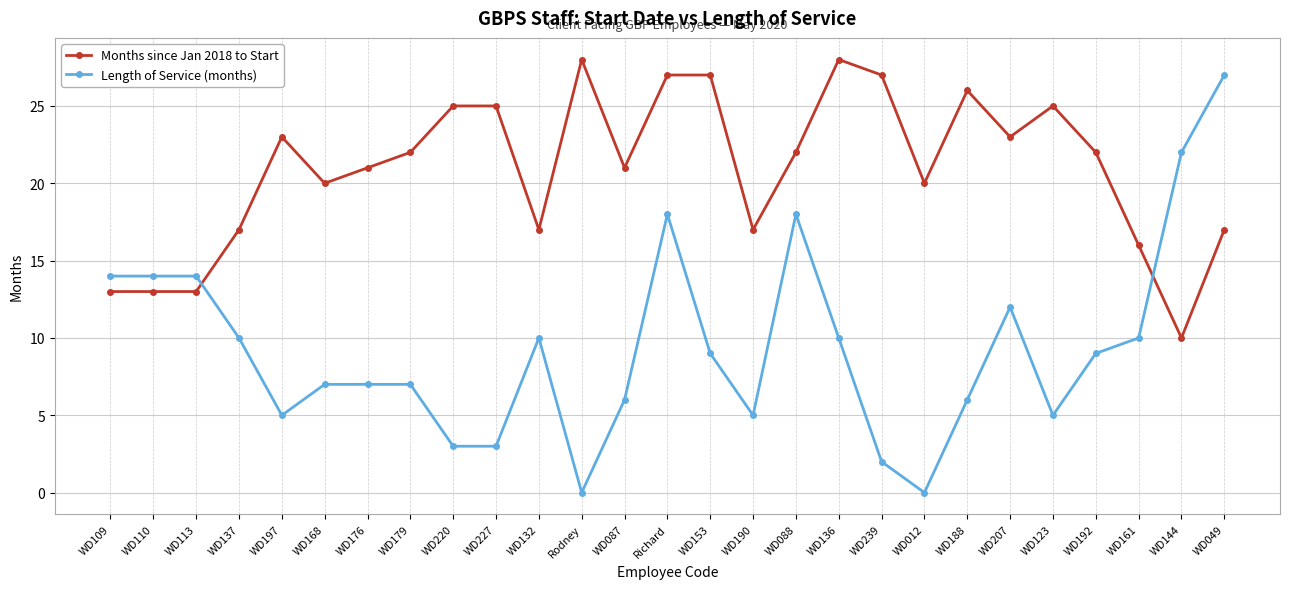

The value of Length of Service (months) at WD192 is 9. True or false?

True